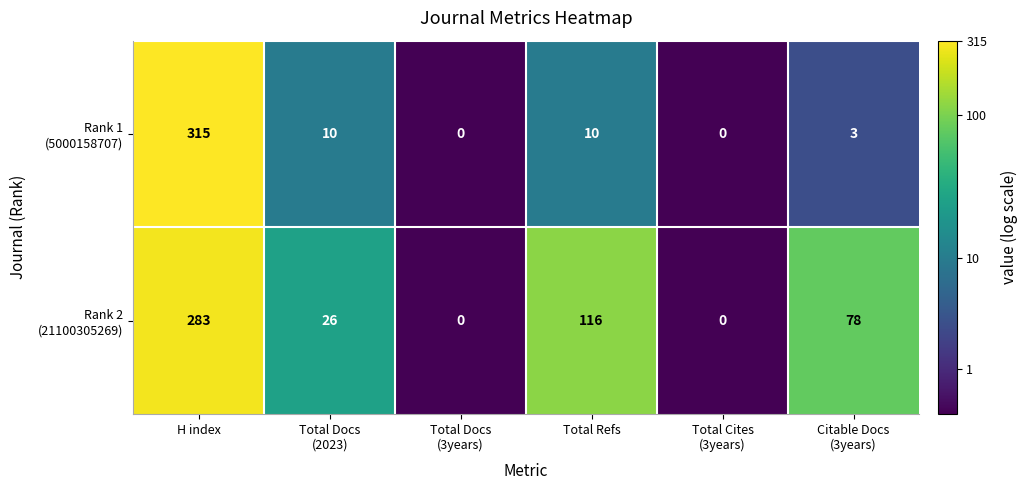

Which label corresponds to the largest value in the chart?

H index